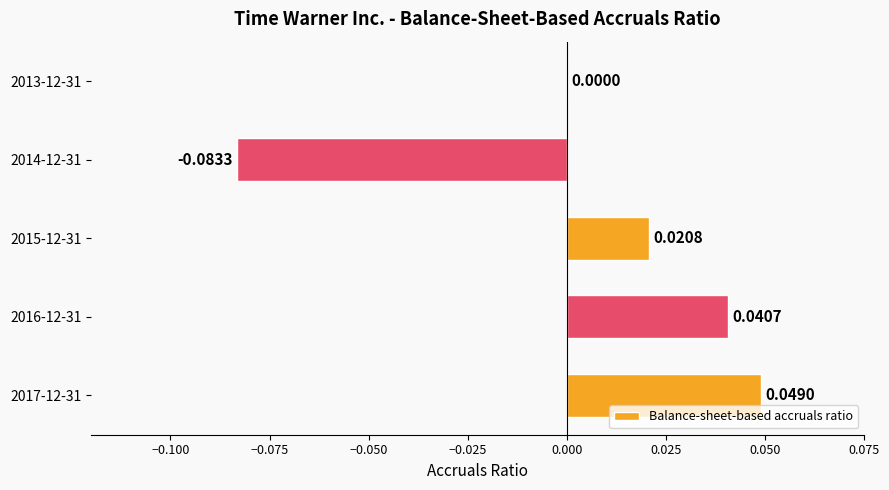

Between 2017-12-31 and 2013-12-31, which is larger?

2017-12-31